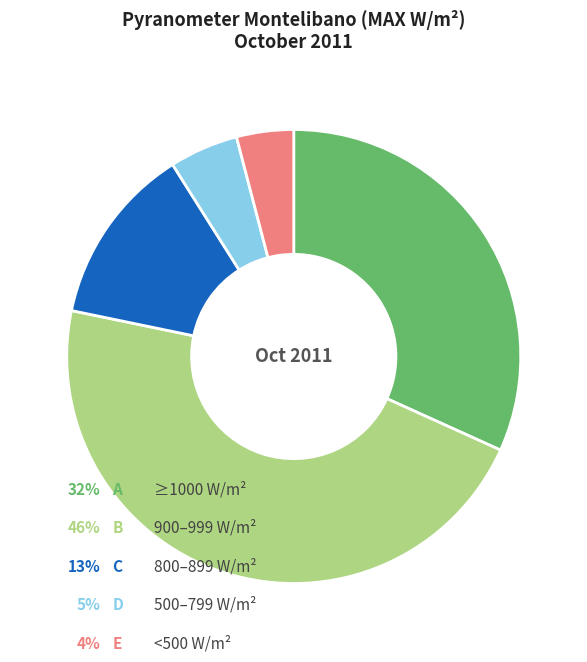

Is there a majority slice in this chart?

No